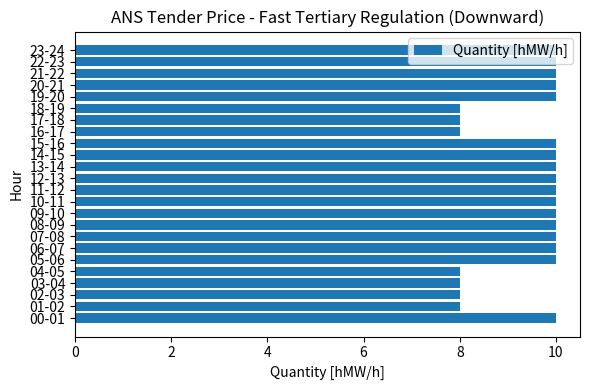

Is it true that the value at 10-11 is 15?

False